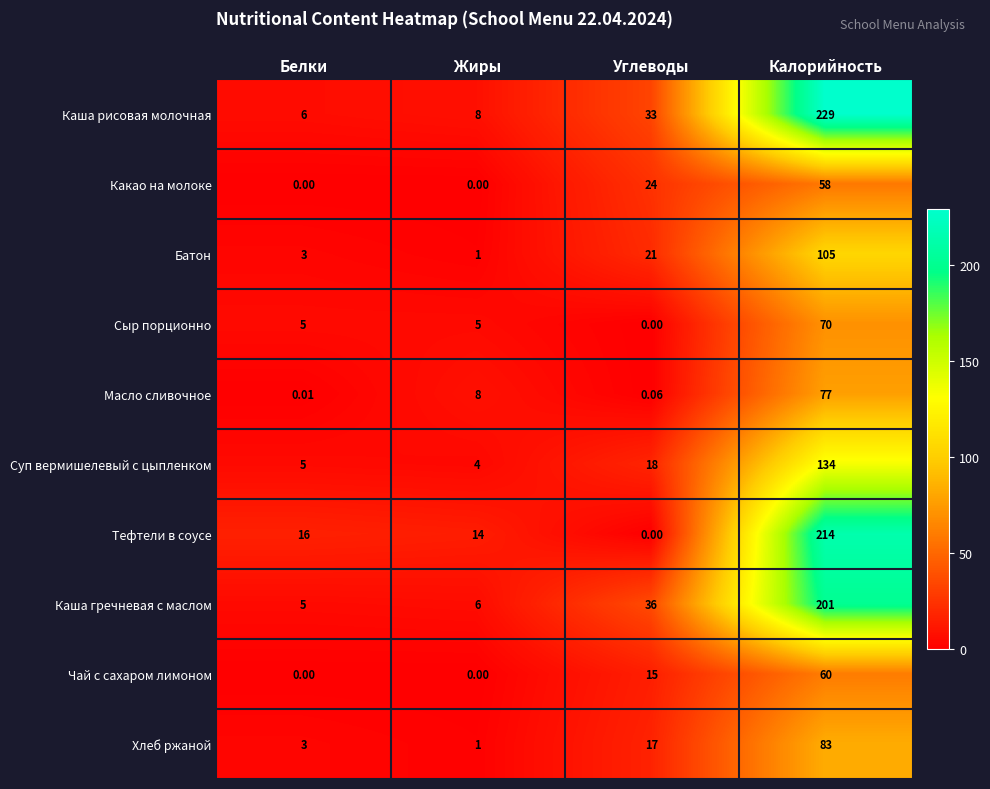

Which series has the widest spread of values?

Каша рисовая молочная